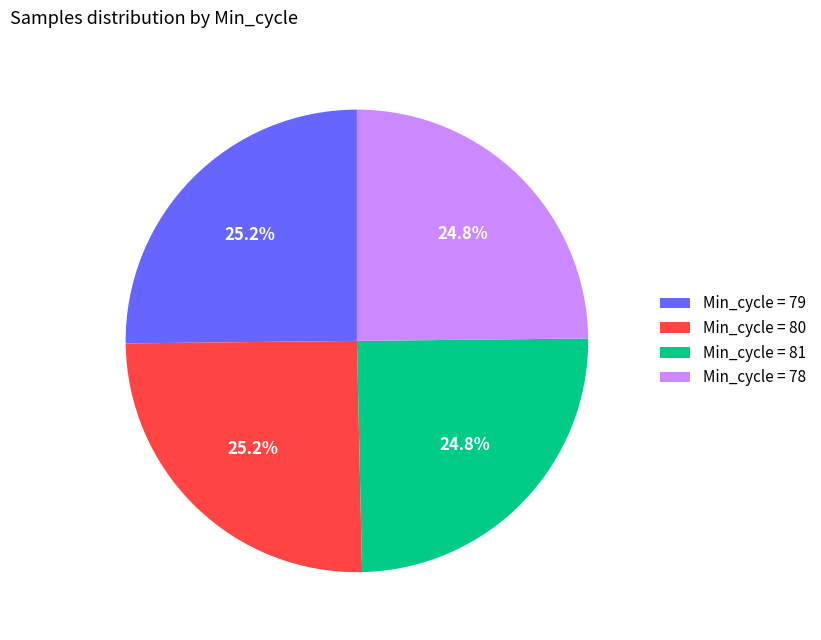

What is the ratio of the value at Min_cycle = 81 to the value at Min_cycle = 79?

1.0